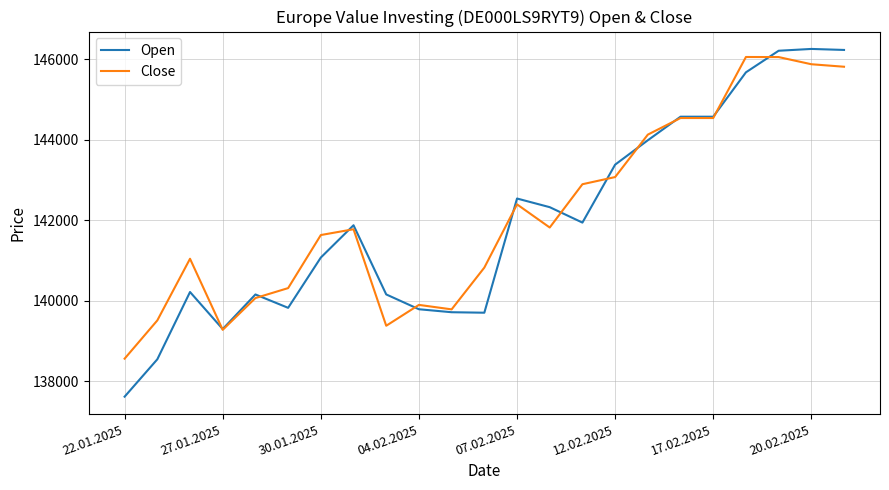

What is the smallest value displayed?

137616